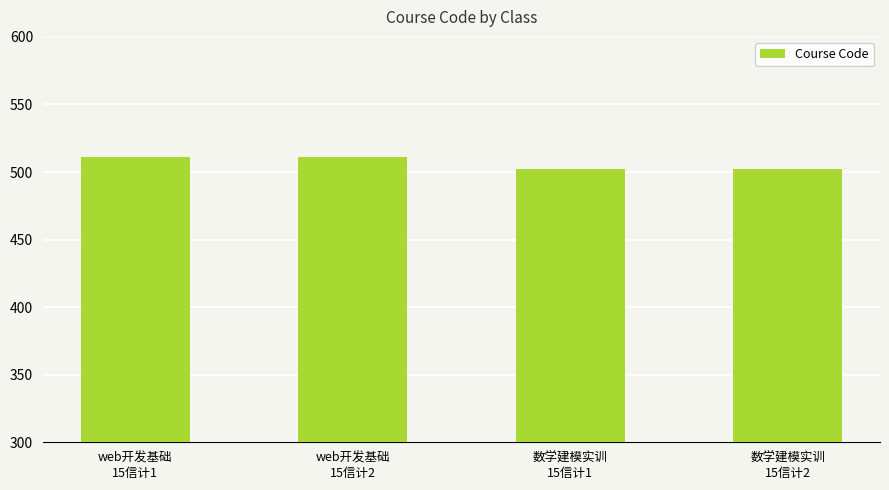

What is the sum of all values?

2026